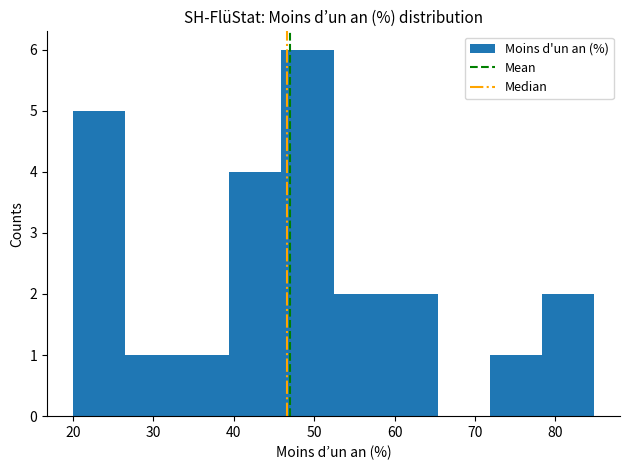

Reading left to right, transcribe this chart: for each bar, give the range it covers on the x-axis and its height. Neither the bar edges nor the heights are printed on the chart, so give them approximately, as read against the axes.

20 to 26: 5
26 to 33: 1
33 to 39: 1
39 to 46: 4
46 to 52: 6
52 to 59: 2
59 to 65: 2
65 to 72: 0
72 to 78: 1
78 to 85: 2